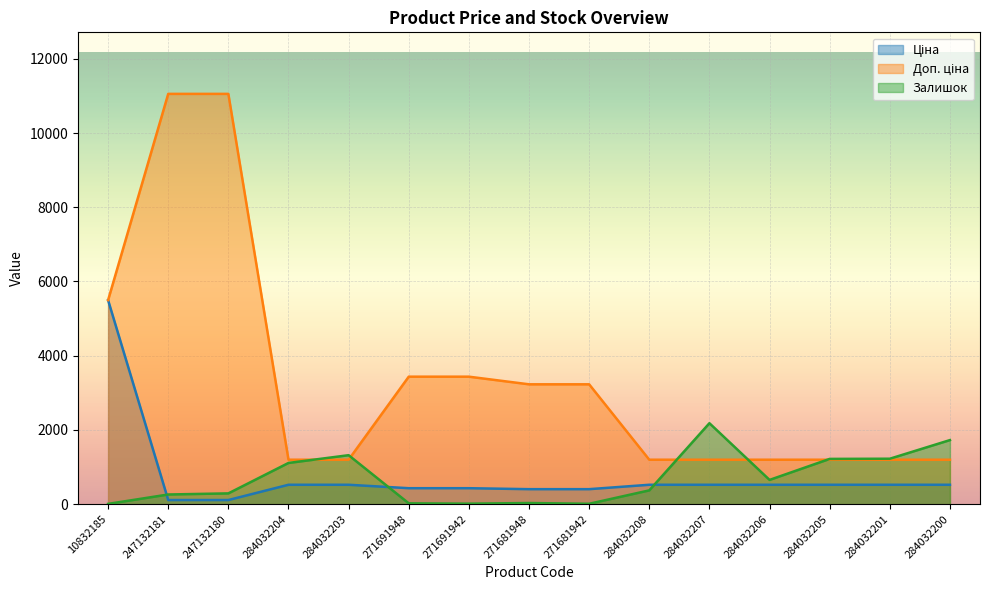

The Доп. ціна series shows 1197.0 at 284032207. True or false?

True